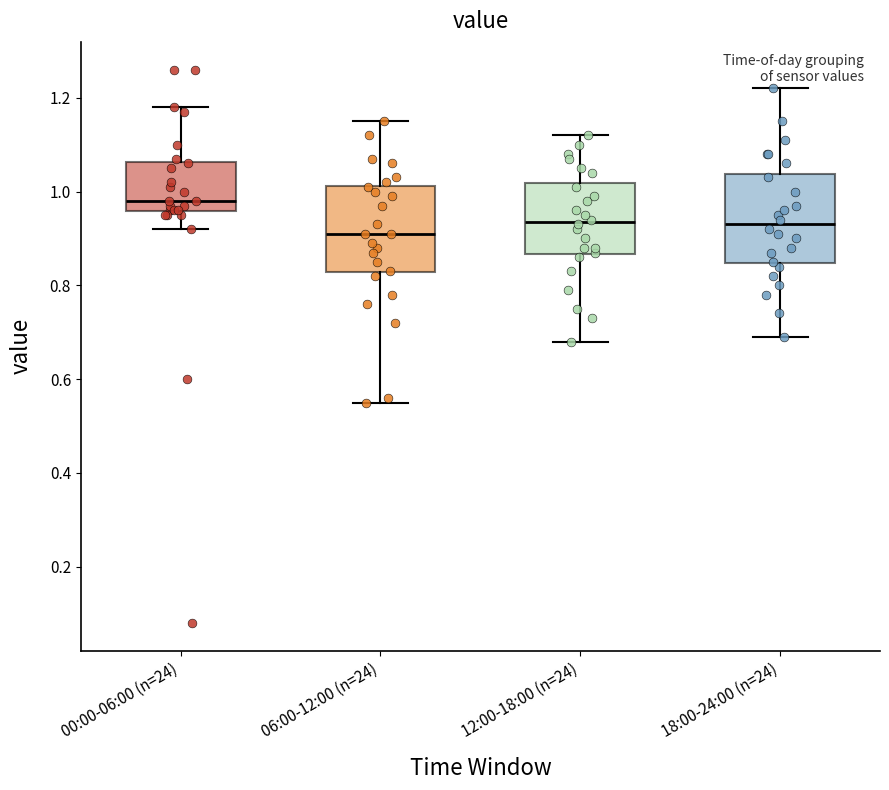

Reading left to right, read every box against the y-axis: the position of its median line, the range the box covers, and the ends of its whiskers. The values are not printed on the chart, so give them approximately, as read against the axis.

00:00-06:00 (n=24): median 0.98, box 0.96 to 1.06, whiskers 0.92 to 1.18
06:00-12:00 (n=24): median 0.92, box 0.82 to 1.02, whiskers 0.56 to 1.16
12:00-18:00 (n=24): median 0.94, box 0.86 to 1.02, whiskers 0.68 to 1.12
18:00-24:00 (n=24): median 0.94, box 0.84 to 1.04, whiskers 0.70 to 1.22